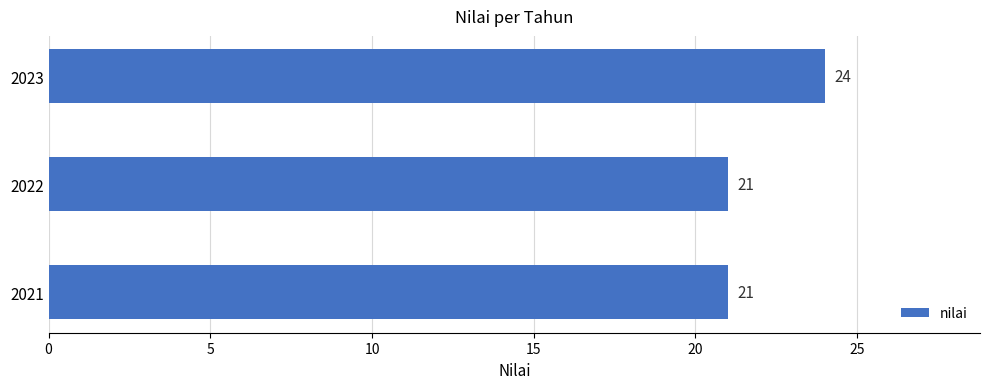

What is the sum of all values?

66